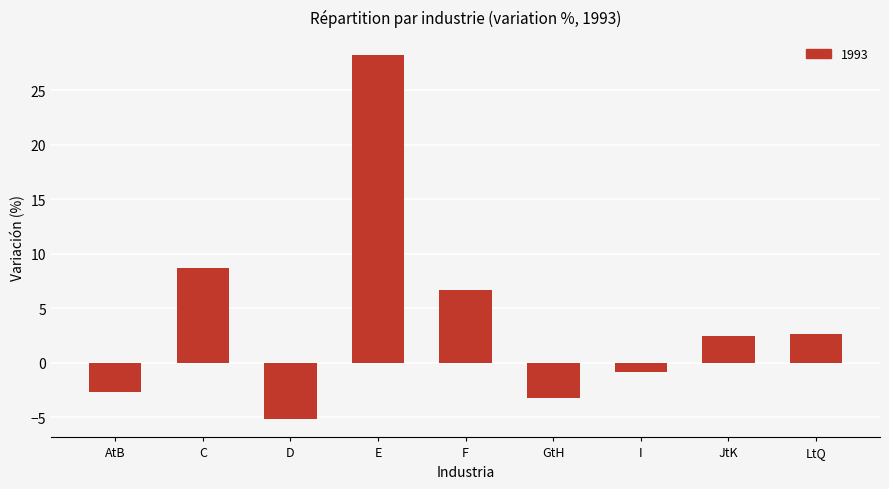

At which category does the chart reach its minimum across all series?

D